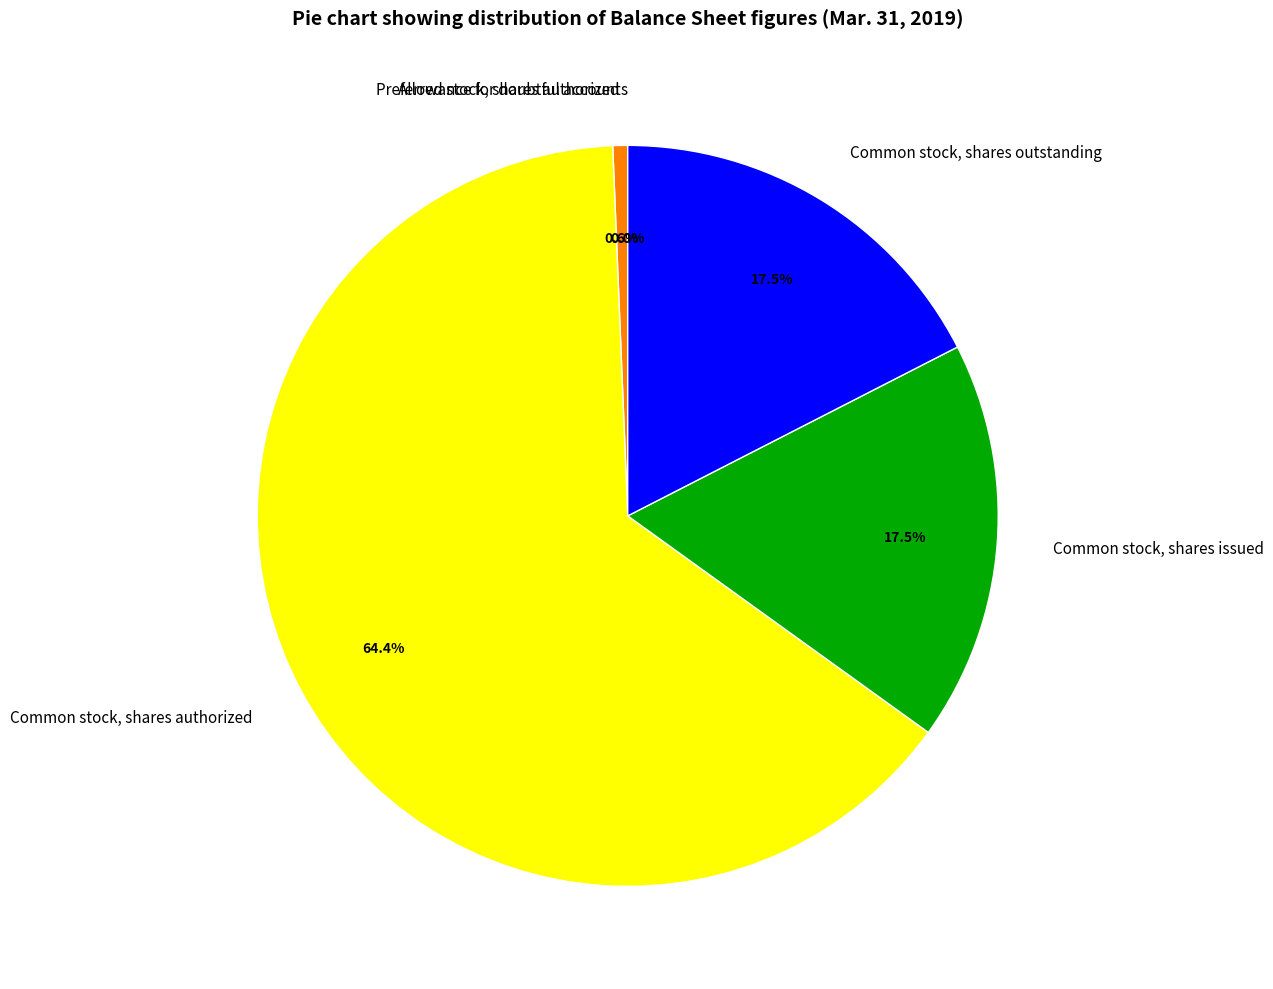

Is it true that Common stock, shares issued is 25% of the pie?

False